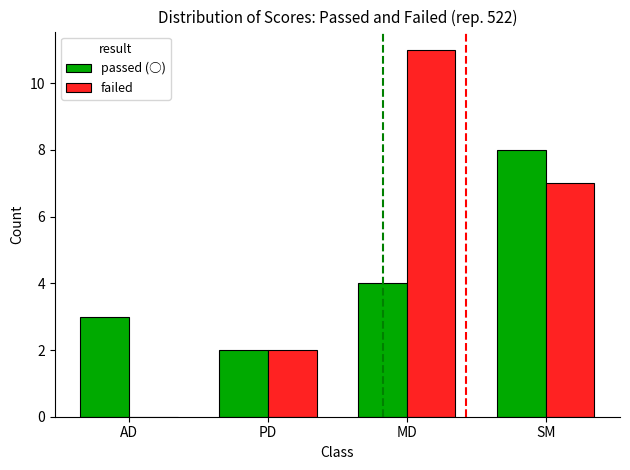

Are the bars grouped side by side (vs. stacked)?

Yes